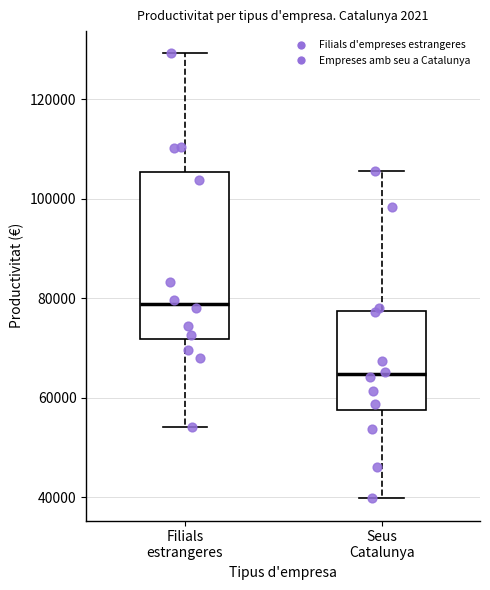

Reading left to right, transcribe this box plot: for each box, give where its median line is, the range the box spans, and where its two whiskers end, as read against the y-axis. The values are not printed on the chart, so give them approximately, as read against the axis.

Filials estrangeres: median 78000, box 72000 to 106000, whiskers 54000 to 130000
Seus Catalunya: median 64000, box 58000 to 78000, whiskers 40000 to 106000